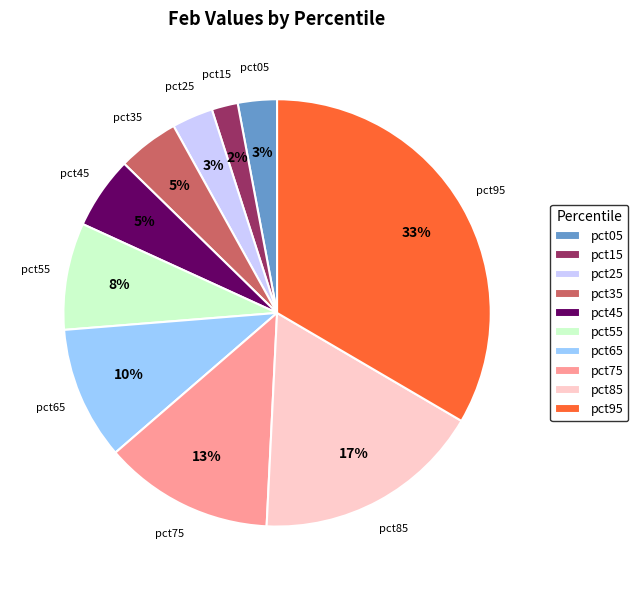

True or false: pct95 accounts for 25% of the total.

False